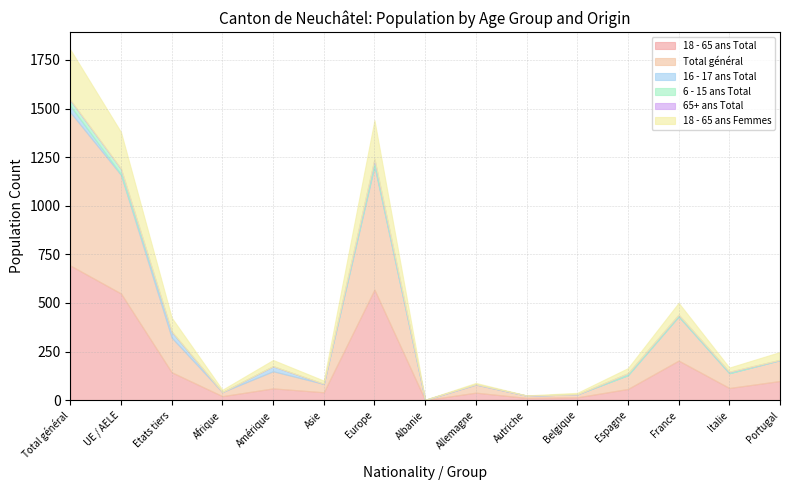

How many interior local peaks does the 18 - 65 ans Total series have?

4